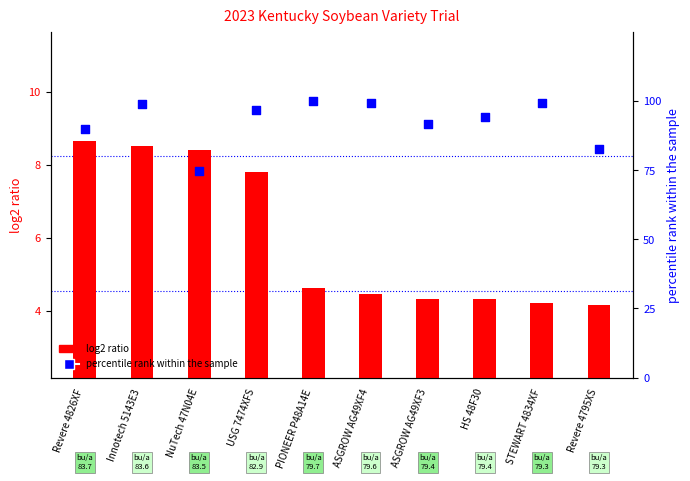

Which series reaches the minimum Y coordinate?

log2 ratio